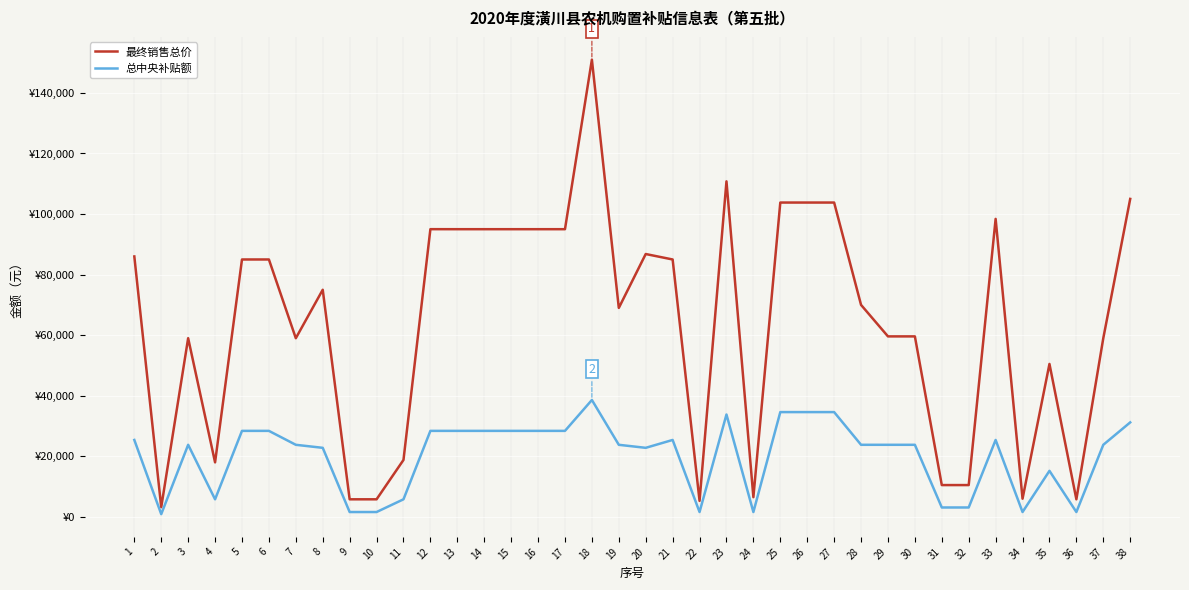

What are all the series names shown in the legend?

最终销售总价, 总中央补贴额